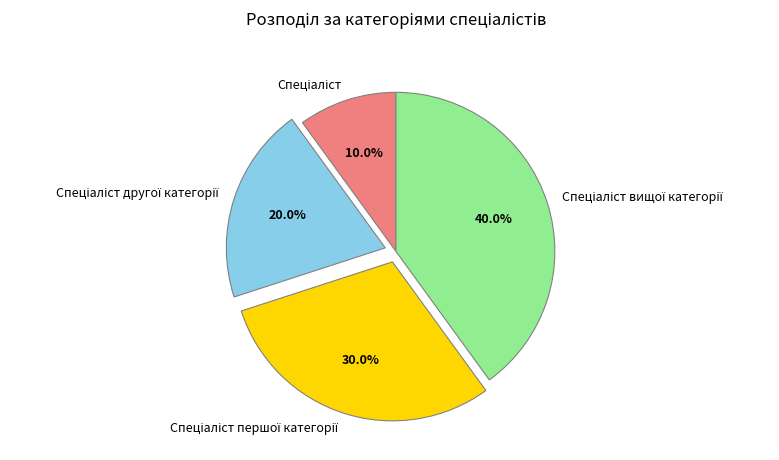

Does any single category account for the majority?

No